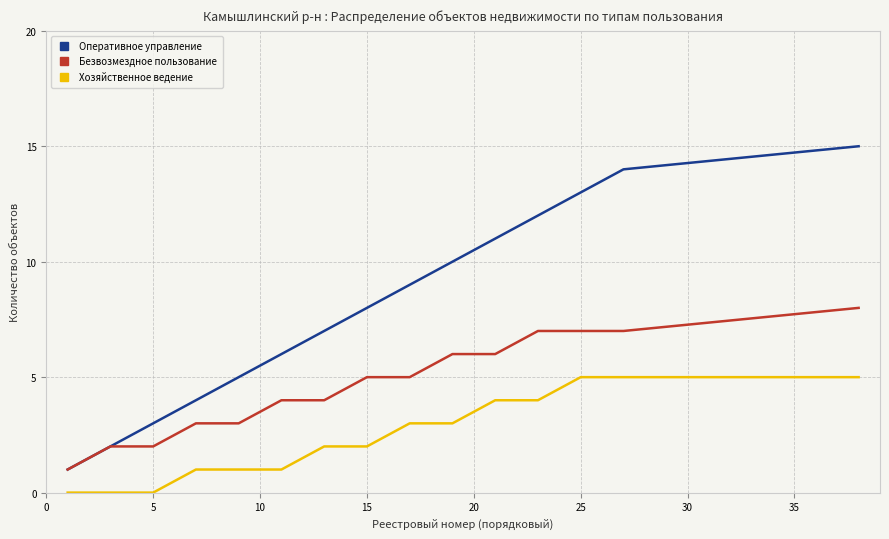

True or false: Безвозмездное пользование and Хозяйственное ведение cross at least once.

False